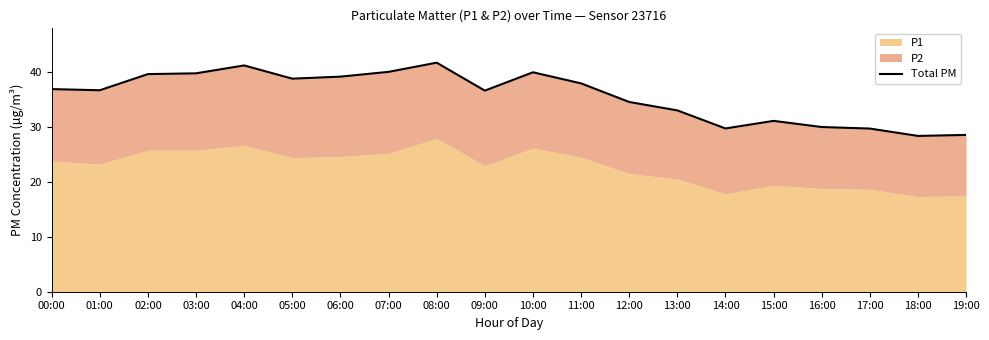

True or false: the data has more than 1 interior local peaks.

True